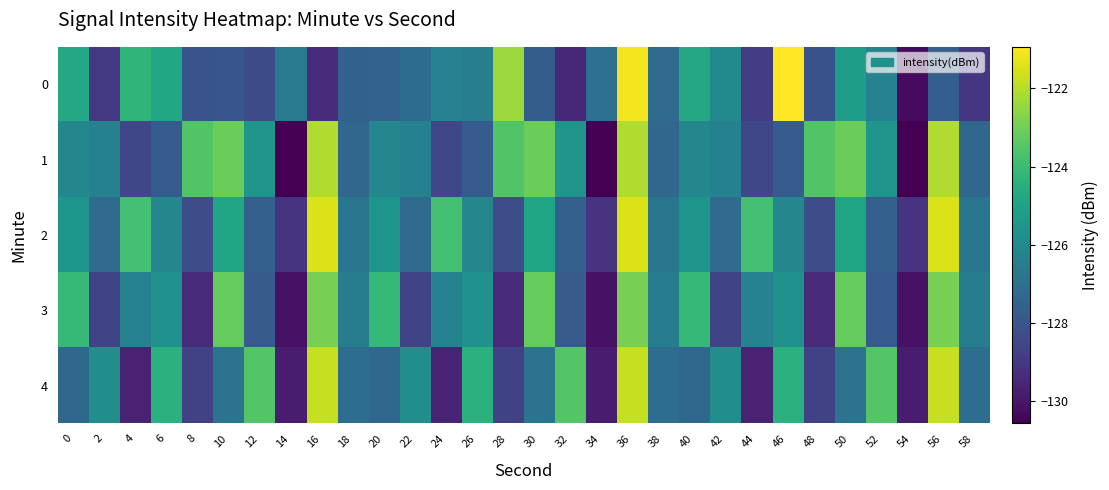

At which category is the sum across all series the highest?

36